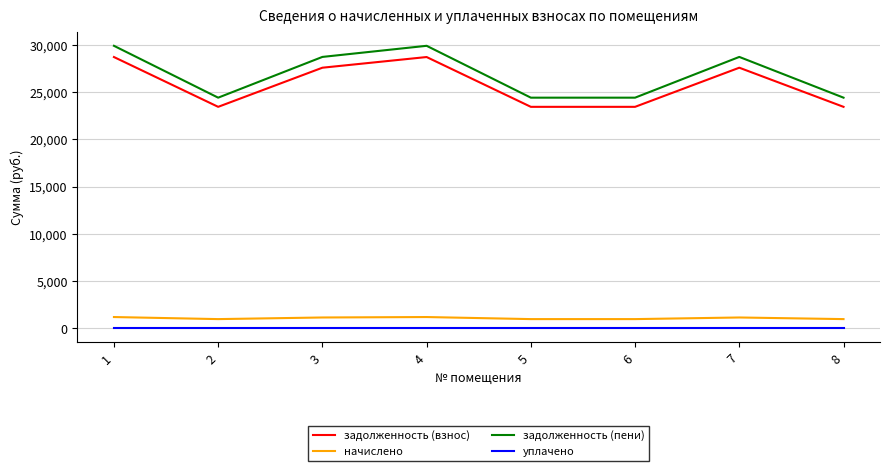

Rank the series by their maximum value, from lowest to highest.

уплачено, начислено, задолженность (взнос), задолженность (пени)